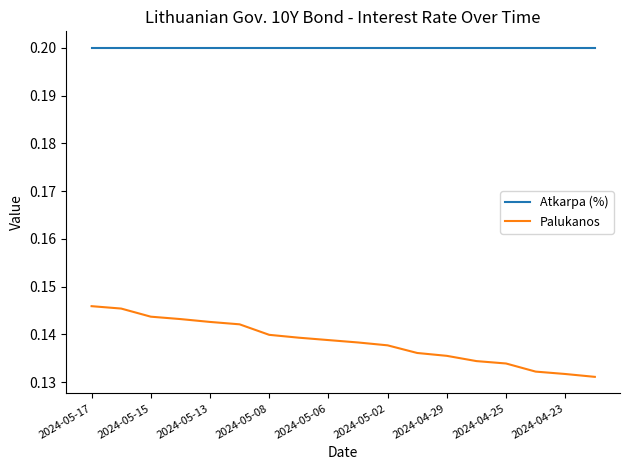

True or false: Atkarpa (%) and Palukanos cross at least once.

False